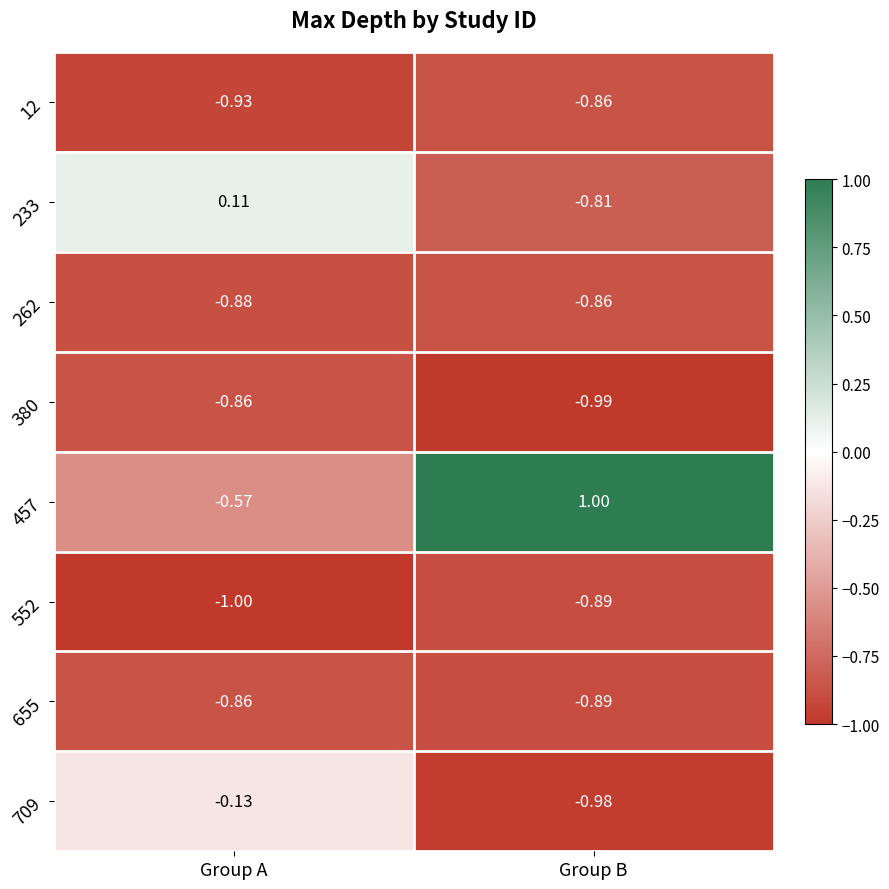

Which category has the highest value across all series?

Group B